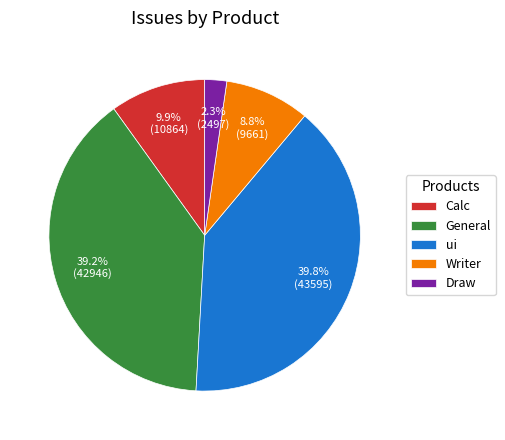

Which category has the smallest portion of the pie?

Draw